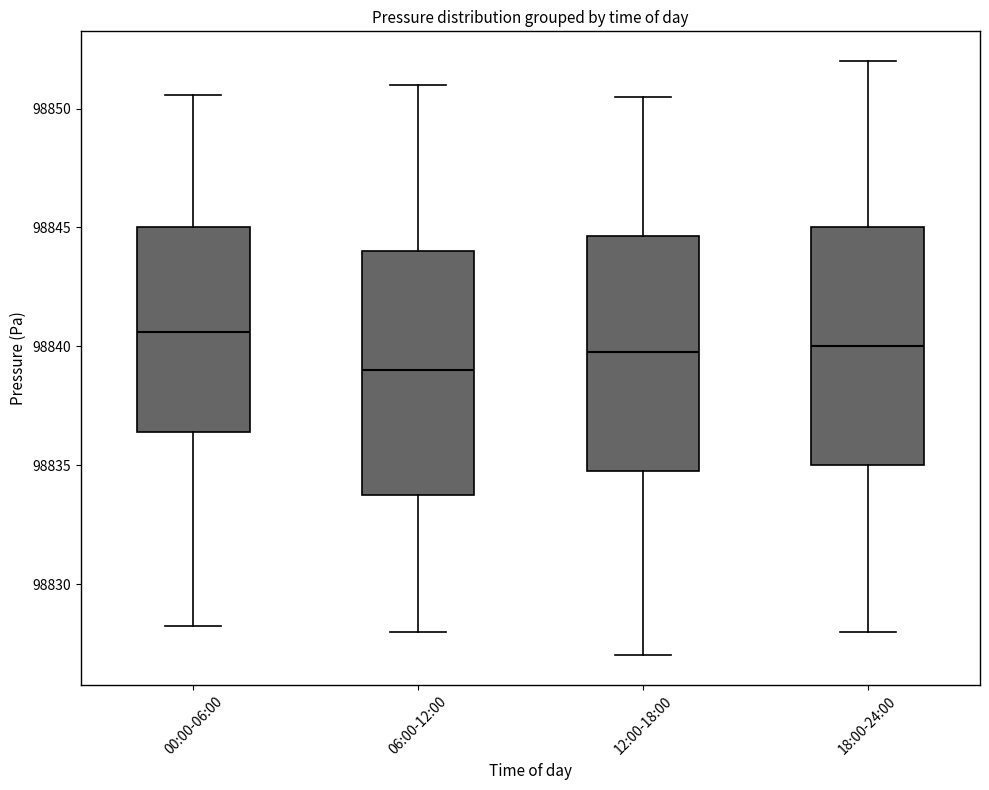

Reading left to right, transcribe this box plot: for each box, give where its median line is, the range the box spans, and where its two whiskers end, as read against the y-axis. The values are not printed on the chart, so give them approximately, as read against the axis.

00:00-06:00: median 98840.5, box 98836.5 to 98845.0, whiskers 98828.0 to 98850.5
06:00-12:00: median 98839.0, box 98834.0 to 98844.0, whiskers 98828.0 to 98851.0
12:00-18:00: median 98840.0, box 98835.0 to 98844.5, whiskers 98827.0 to 98850.5
18:00-24:00: median 98840.0, box 98835.0 to 98845.0, whiskers 98828.0 to 98852.0